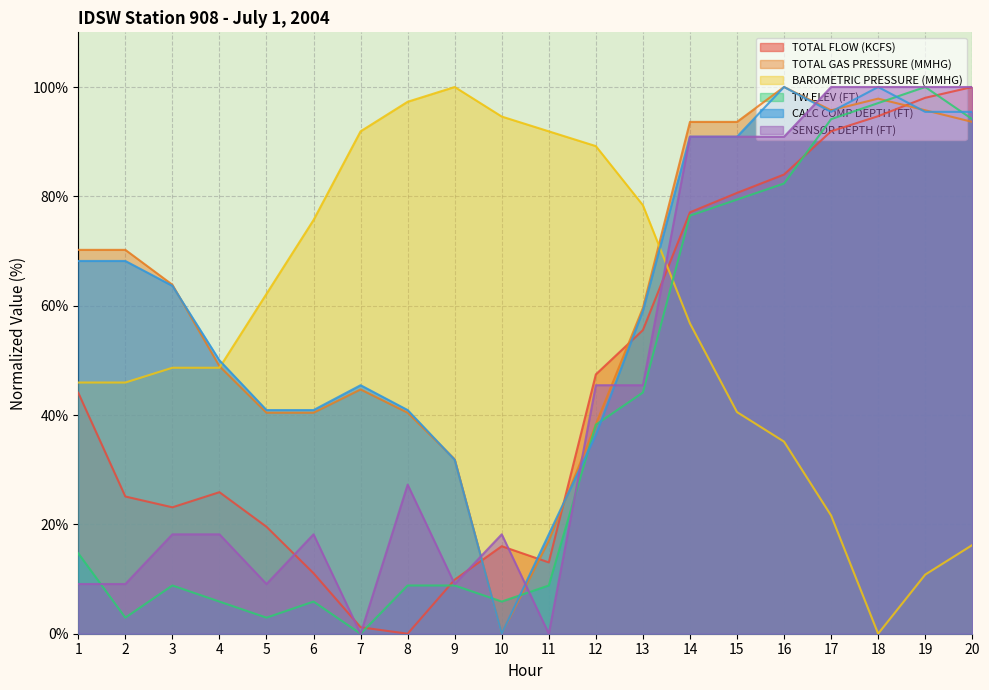

What is the value of the TOTAL FLOW (KCFS) point at the 11th from the left?

13.0